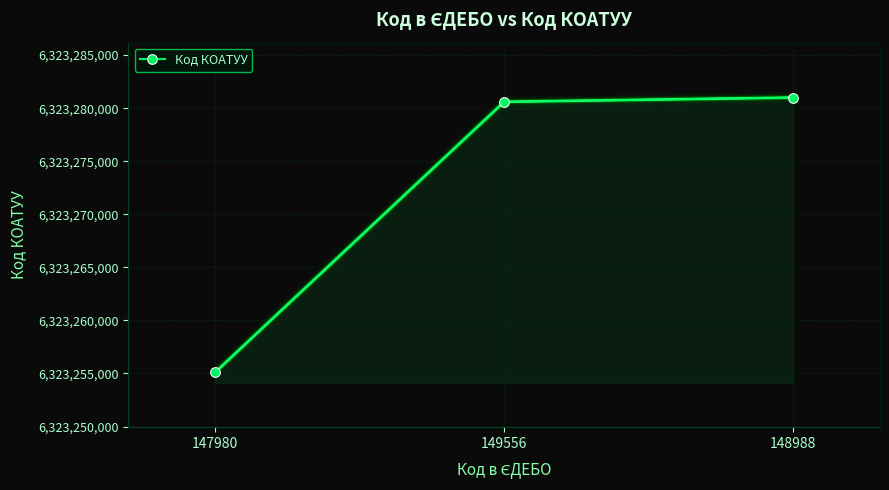

What is the maximum value shown in the chart?

6323281001